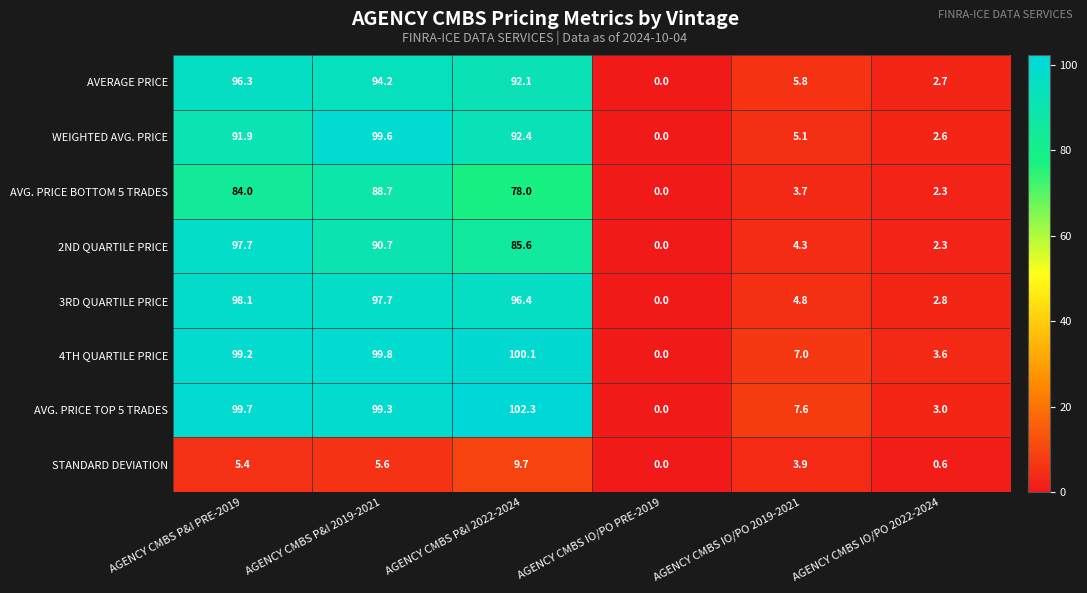

The value of 3RD QUARTILE PRICE at AGENCY CMBS P&I 2022-2024 is 96.4. True or false?

True